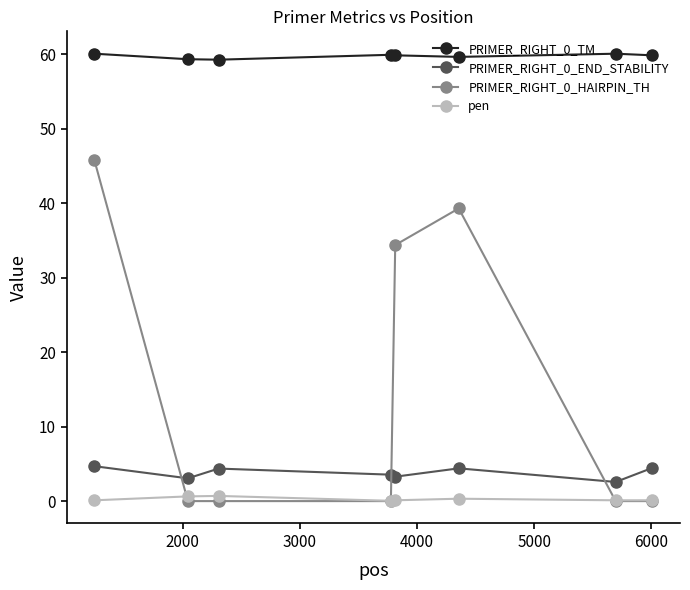

What is the average value of the pen series?

0.3